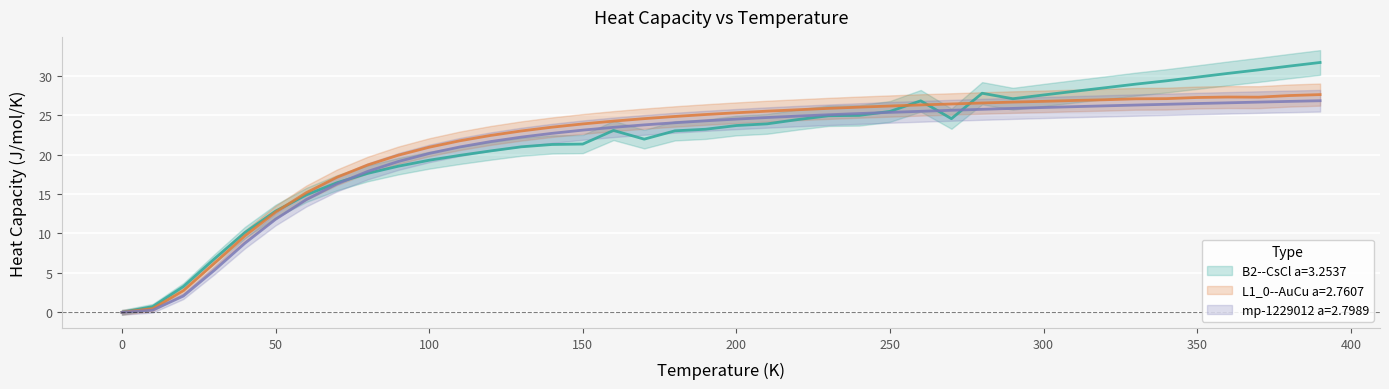

How many values in L1_0--AuCu a=2.7607 are above zero?

39